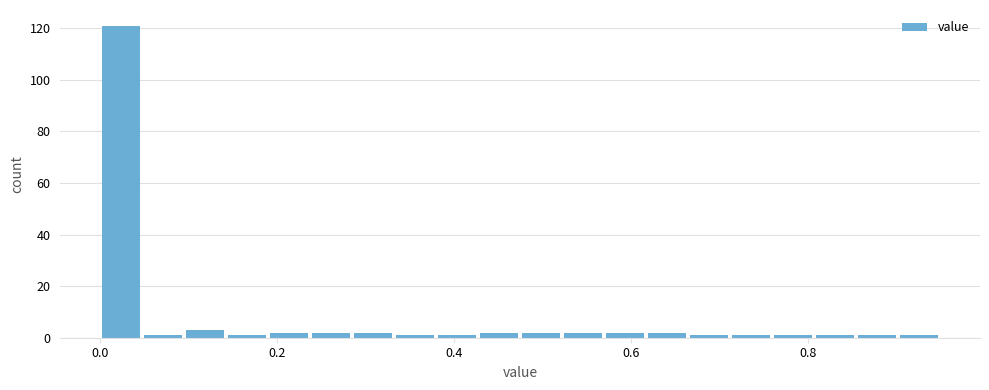

Around what value on the x-axis is the tallest bar? Give the approximate position of its centre, as read against the axis.

0.02